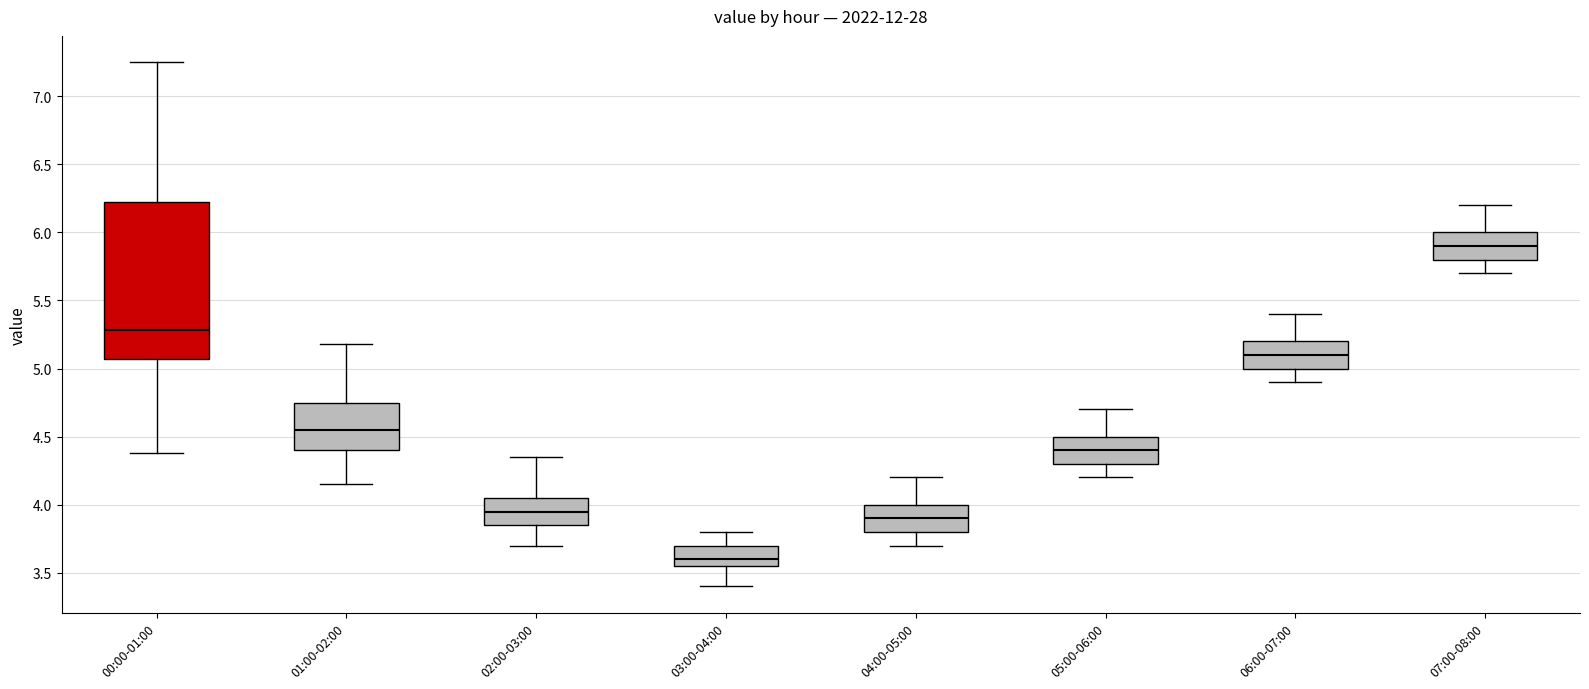

Comparing the boxes themselves (not the whiskers), which one is the tallest?

00:00-01:00